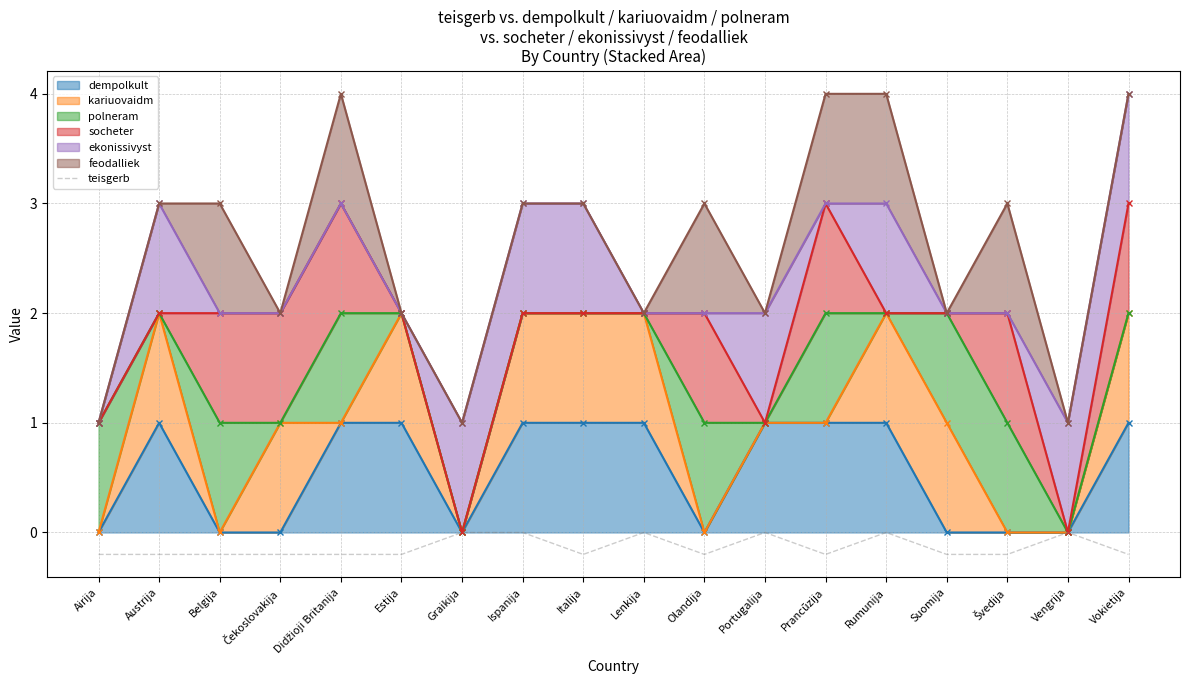

What is the label of the 4th point from the right?

Suomija